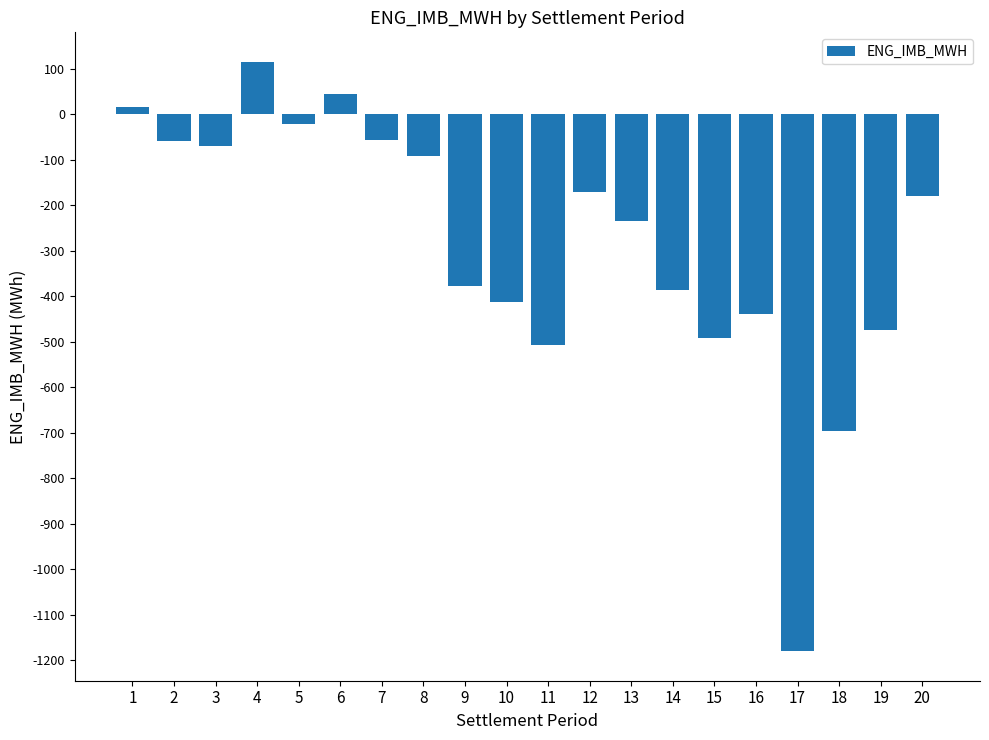

How many bars are there in total?

20